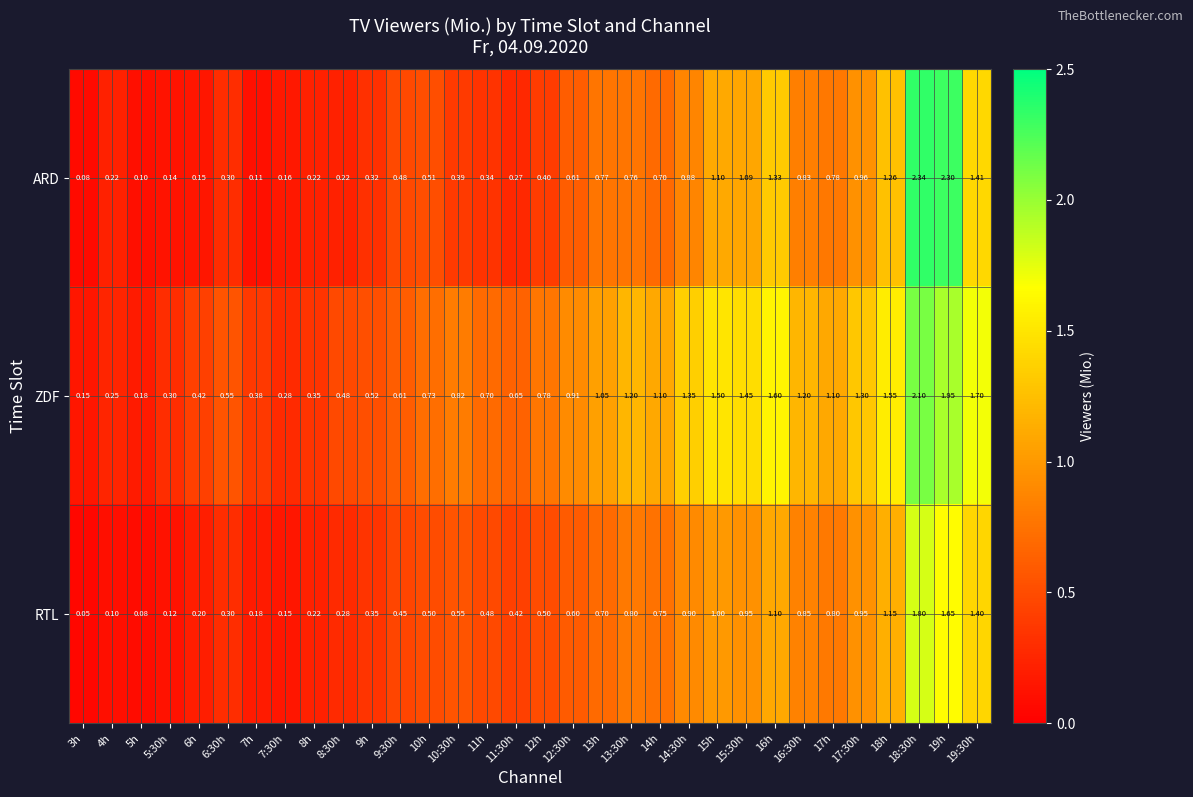

What is the maximum value shown in the chart?

2.3